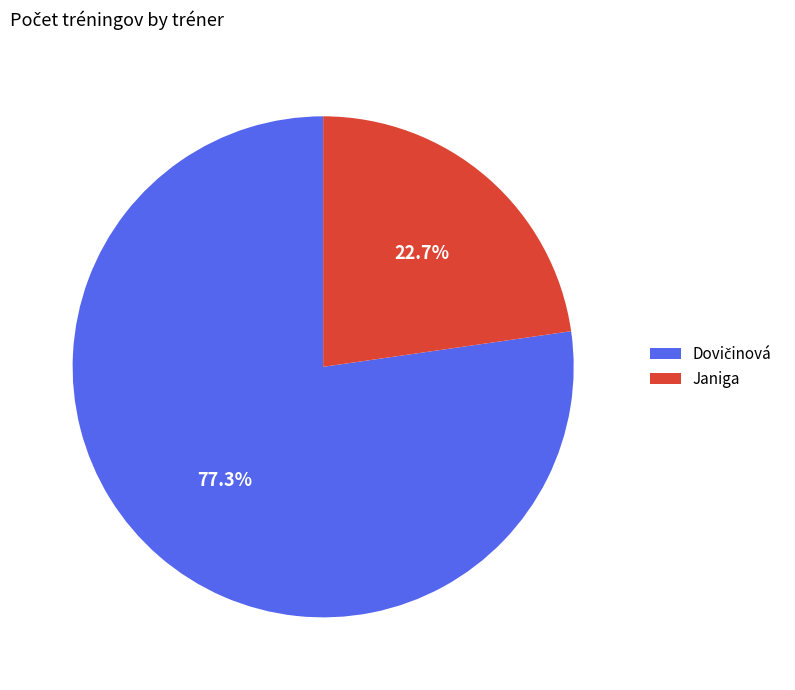

To the nearest percent, what is the difference between the largest and smallest slice percentages?

55%